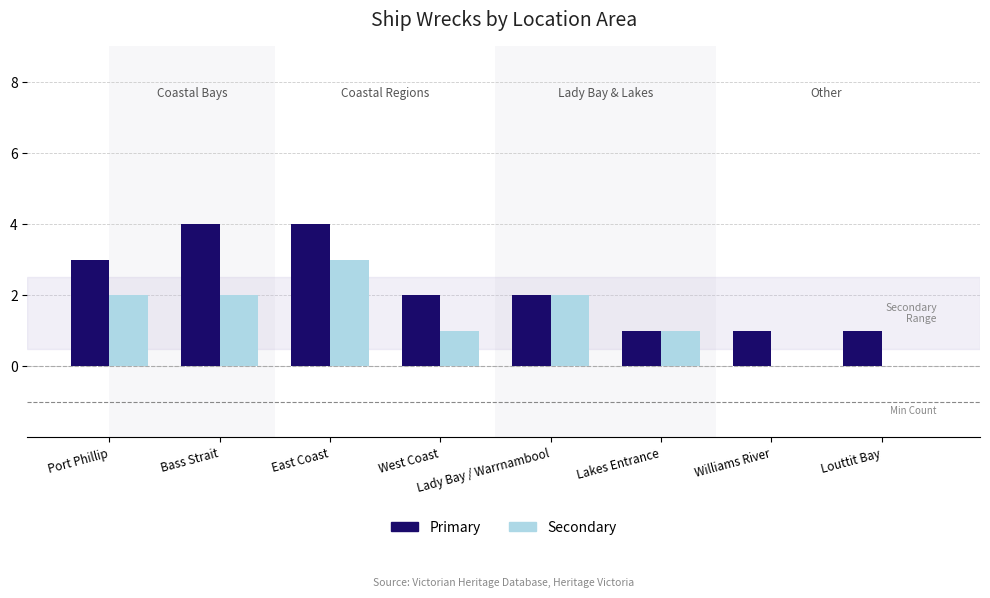

Which series has the largest total across all categories?

Primary